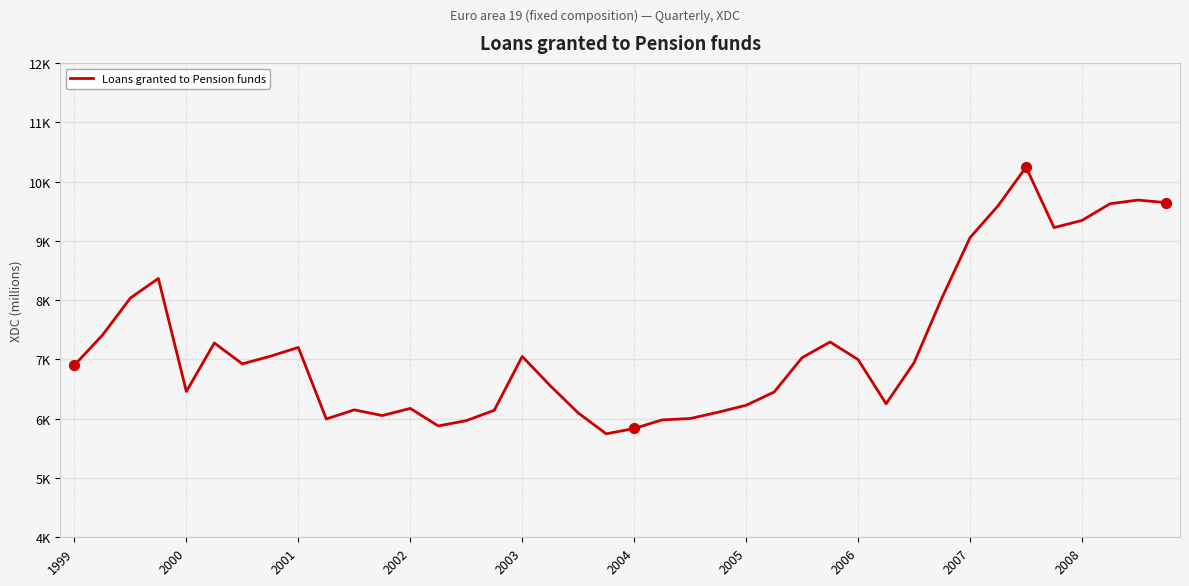

Is this an area chart (filled region under the line)?

No